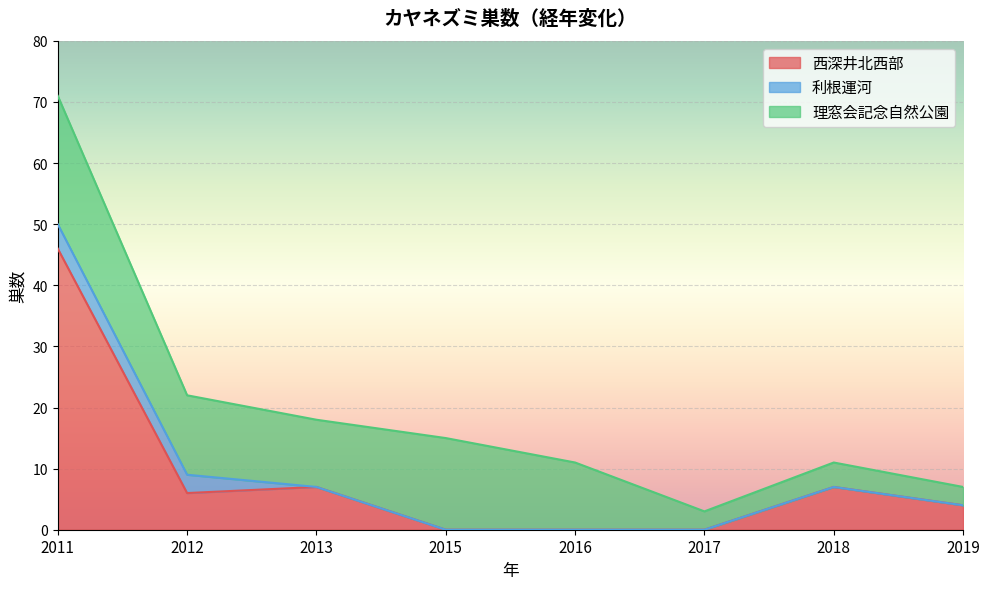

The value of 利根運河 at 2012 is 3. True or false?

True